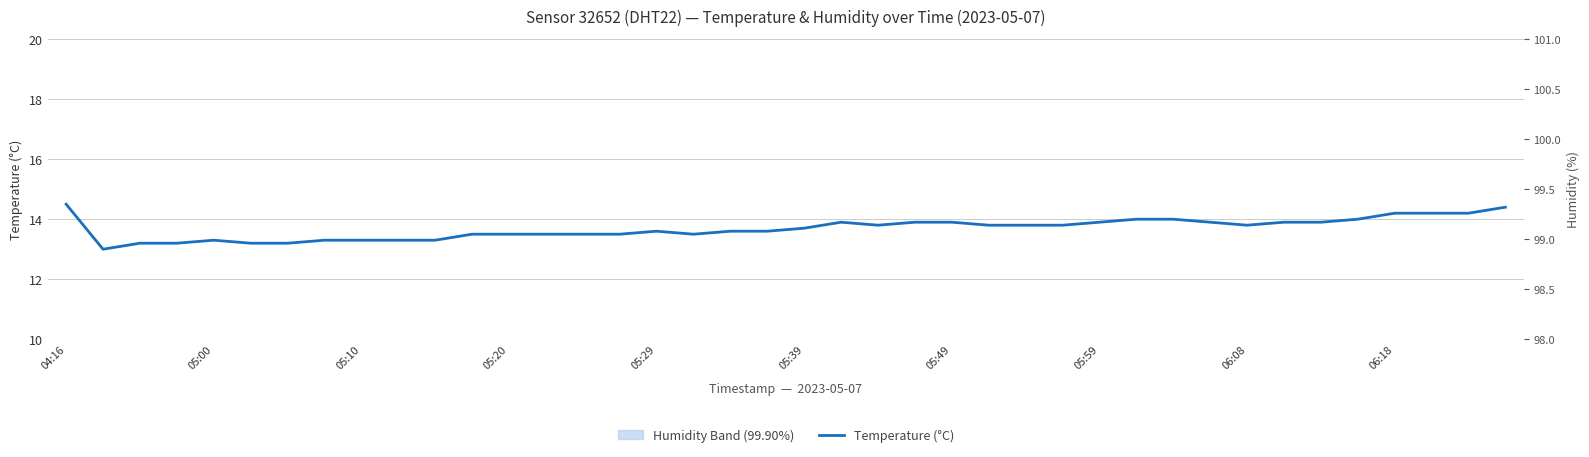

Is it true that the value at 11 is 13.5?

True